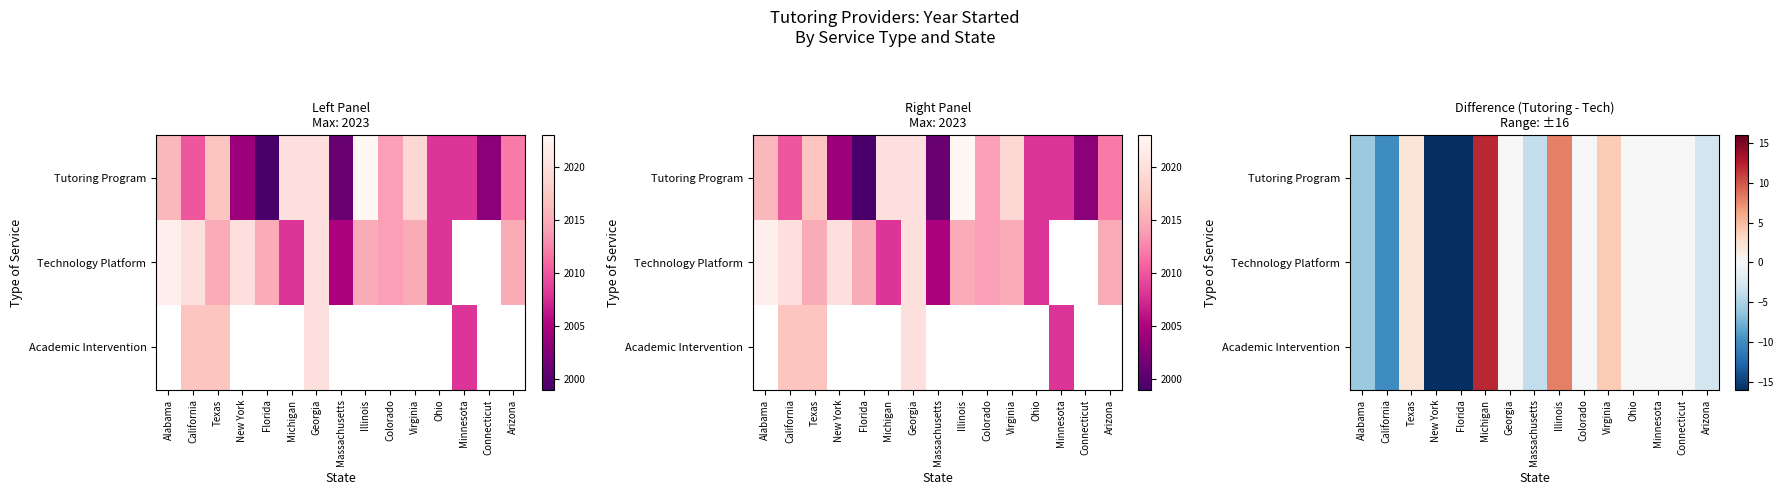

True or false: Tutoring Program has a value of 0 at Colorado.

True